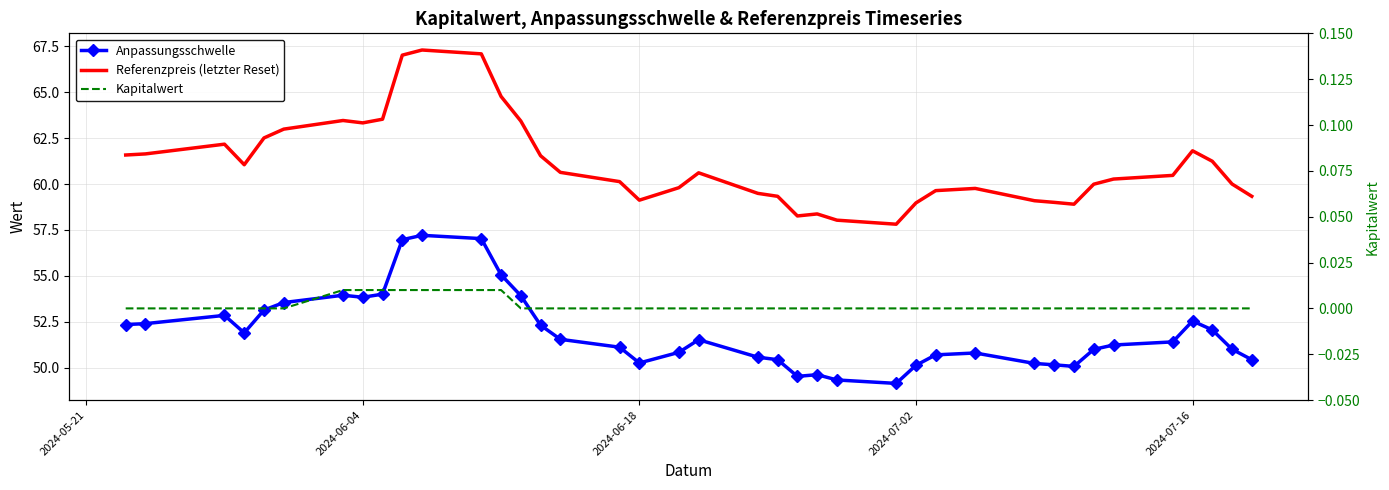

Read the Anpassungsschwelle value at 2024-06-18.

50.3